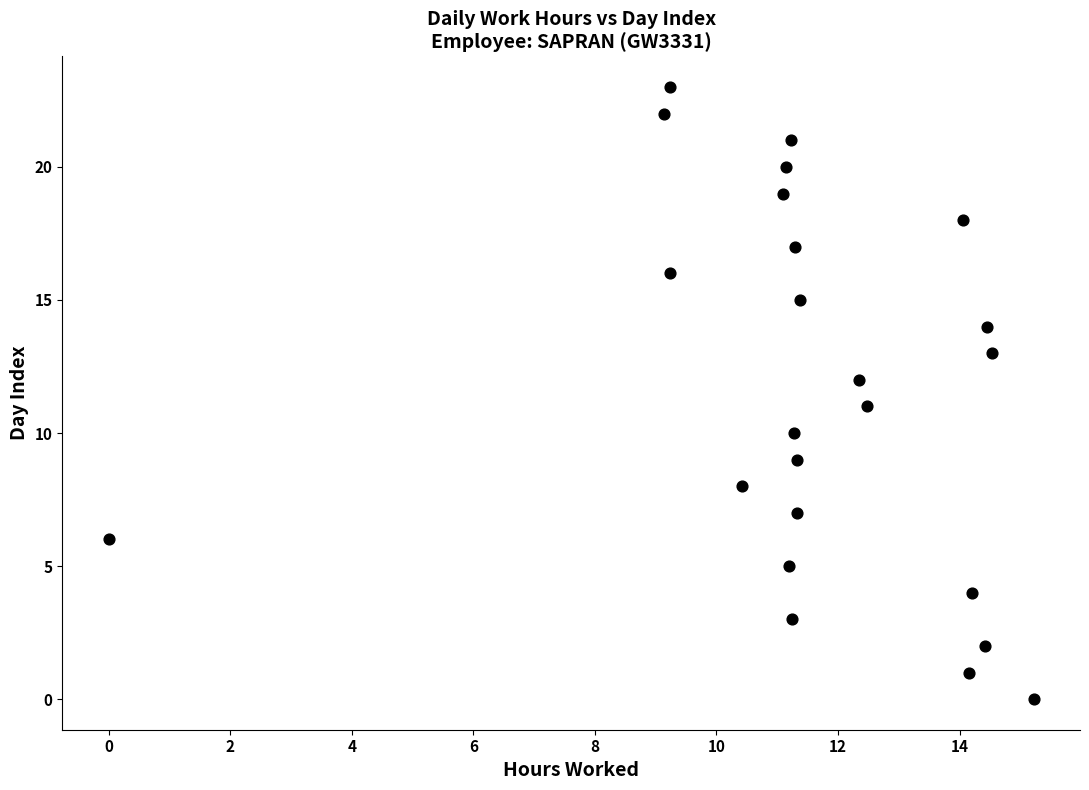

What is the range of Y values (max minus min)?

23